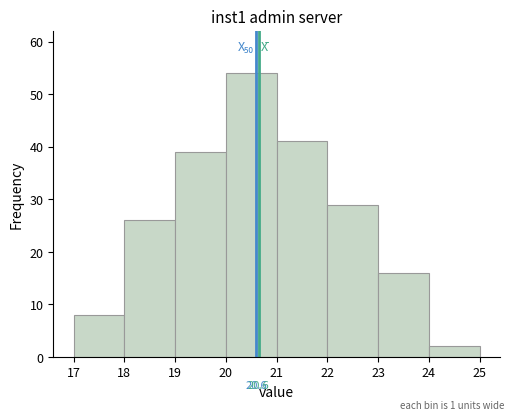

Over which range of the x-axis is the bar tallest?

20 to 21